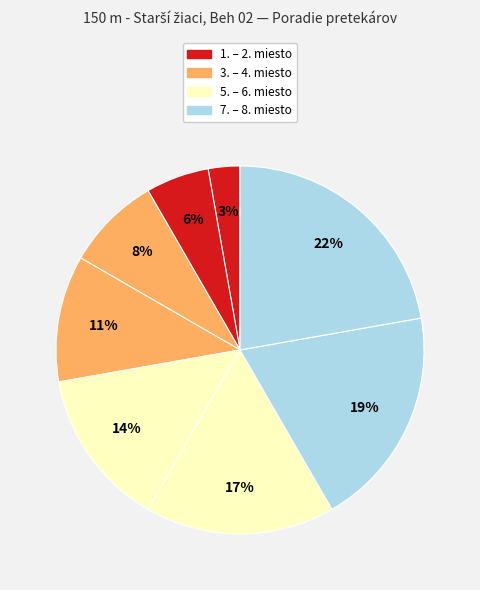

How many slices are in this pie chart?

8